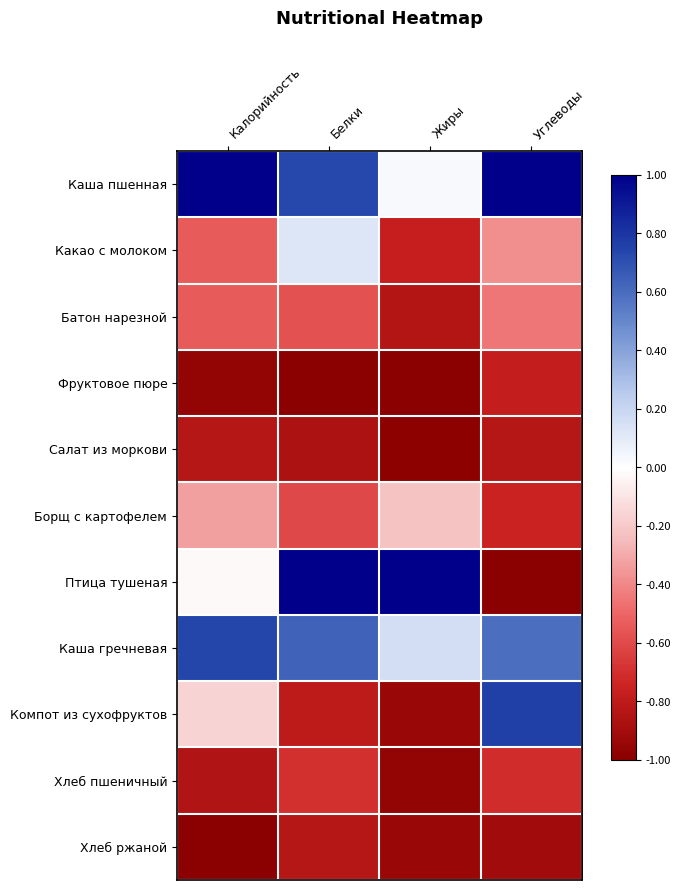

Which series has the largest range (max minus min)?

Птица тушеная